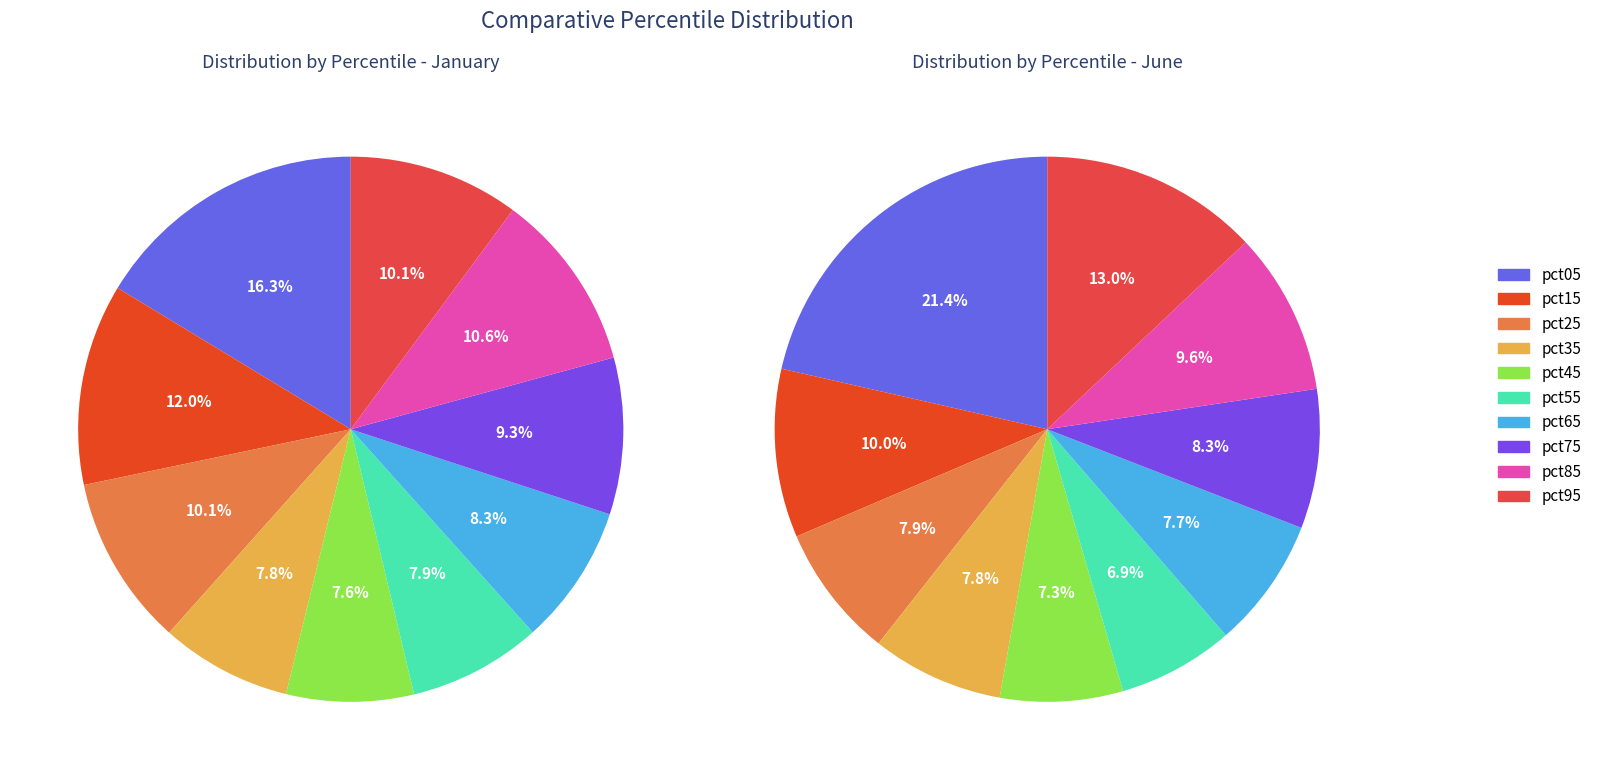

Does pct85 represent more than half of the total?

No